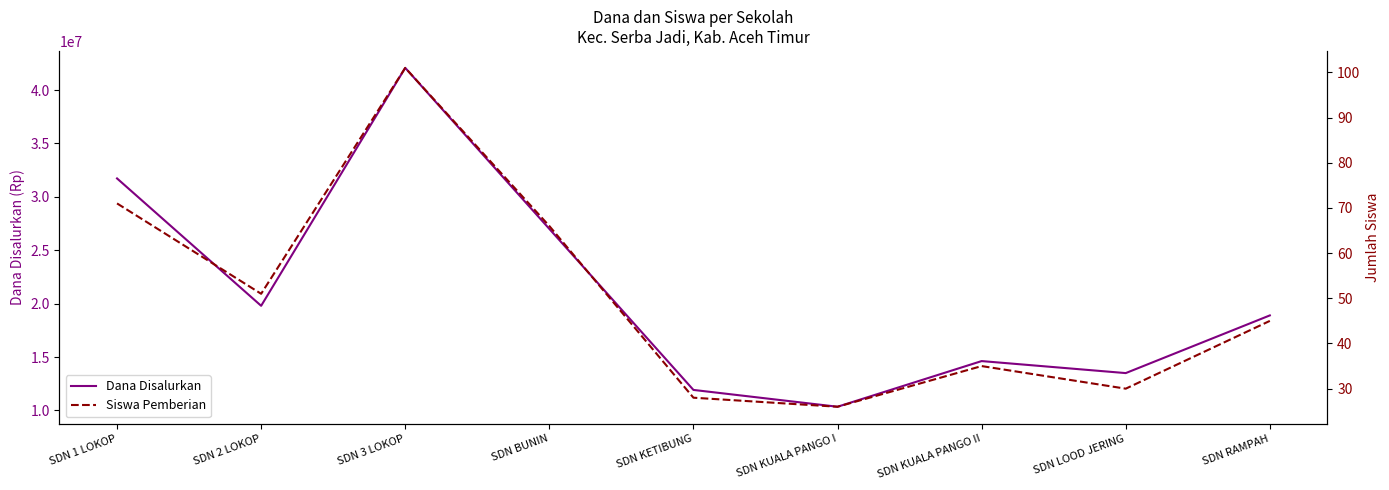

Which has a higher value, SDN RAMPAH or SDN KUALA PANGO I?

SDN RAMPAH